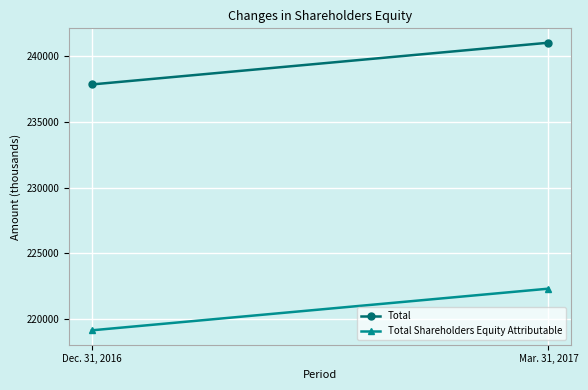

Is it true that Total equals 237856 at Dec. 31, 2016?

True